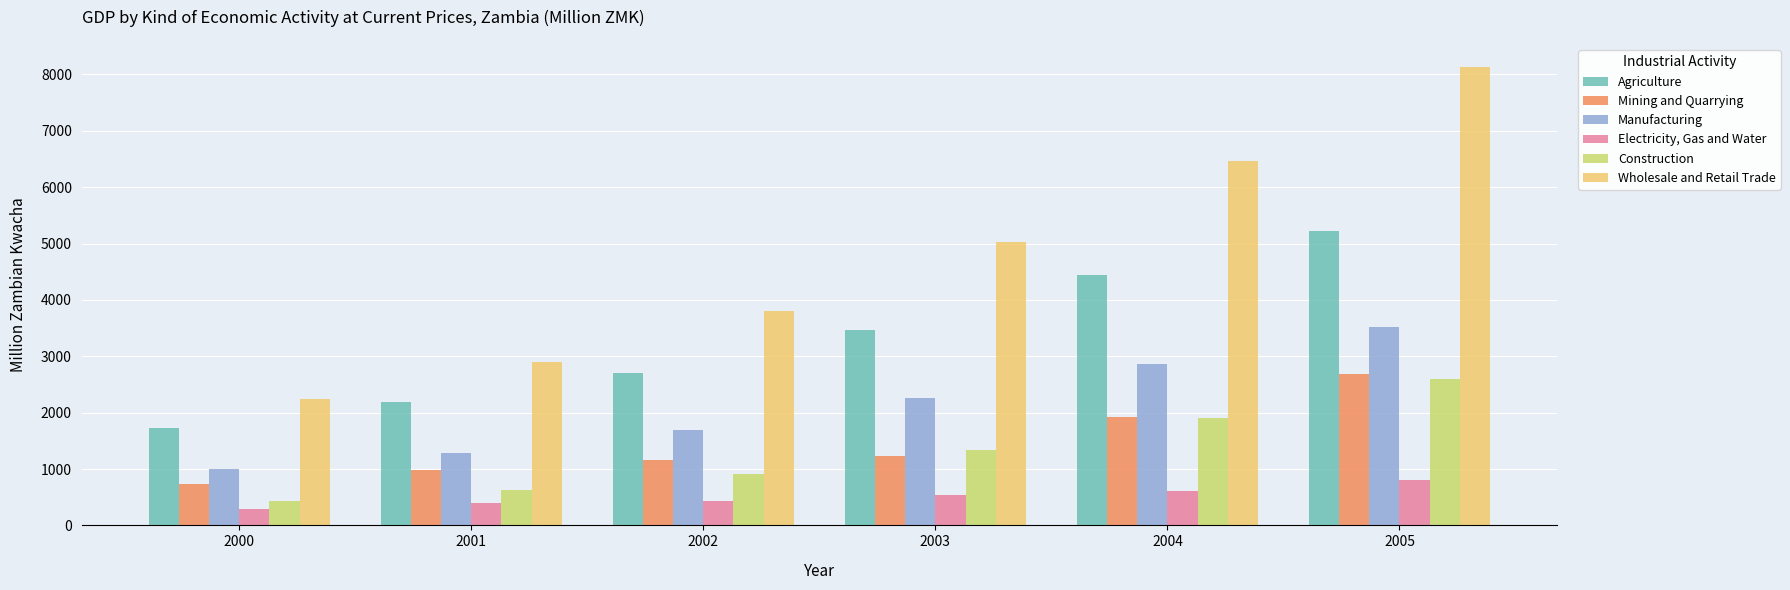

The value of Wholesale and Retail Trade at 2005 is 1924.6. True or false?

False